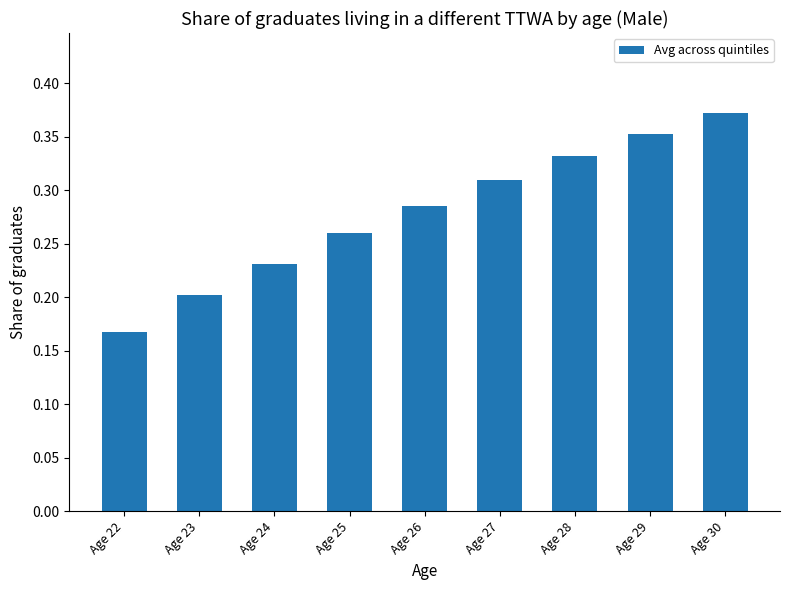

Which category has the highest value across all series?

Age 30